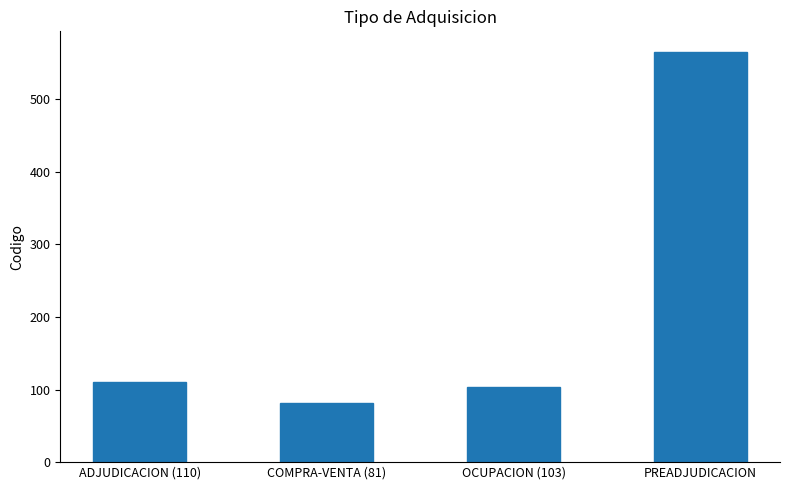

Reading left to right, list all the values displayed in this chart.

110	81	103	565